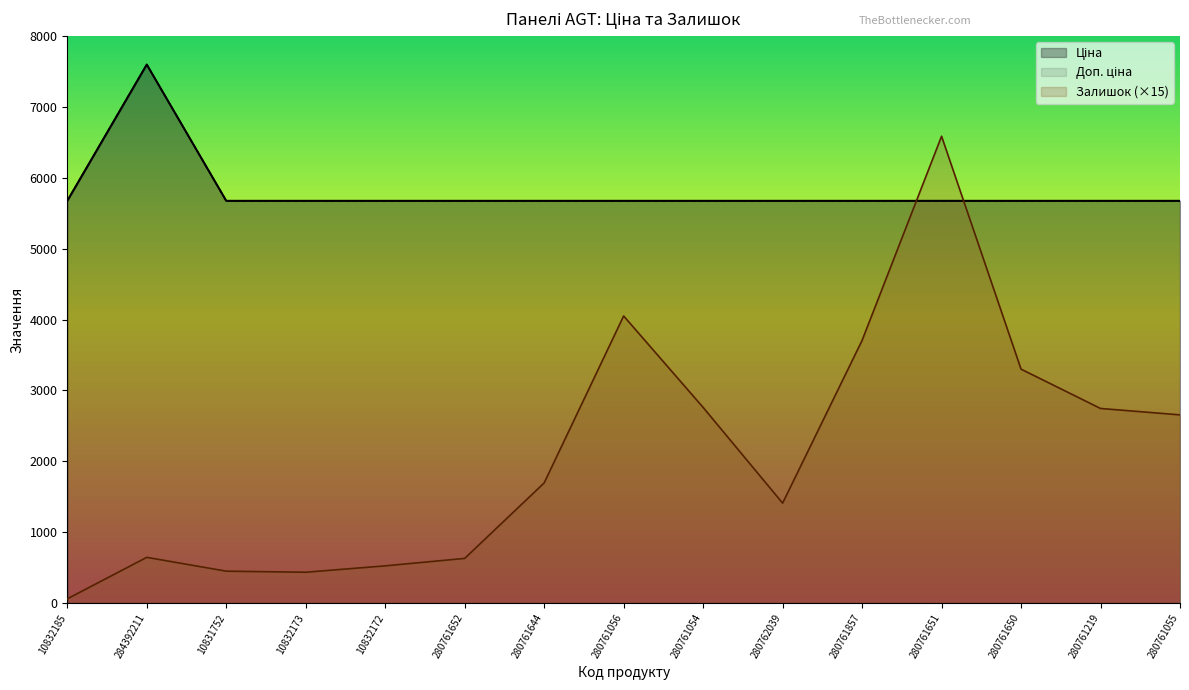

Which category has the highest value in the Залишок series?

280761651